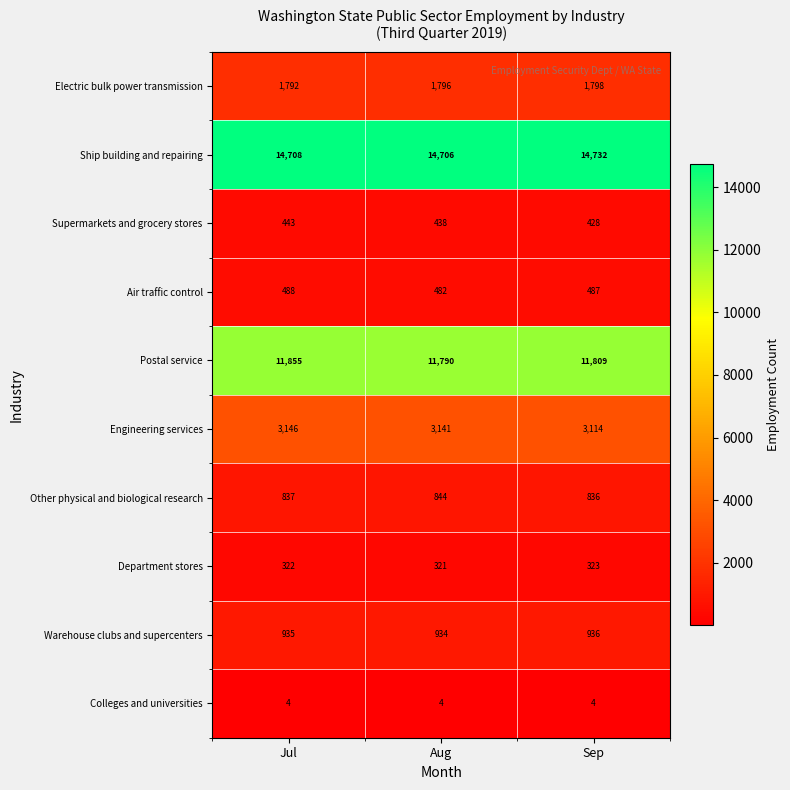

At which category is the sum across all series the highest?

Jul